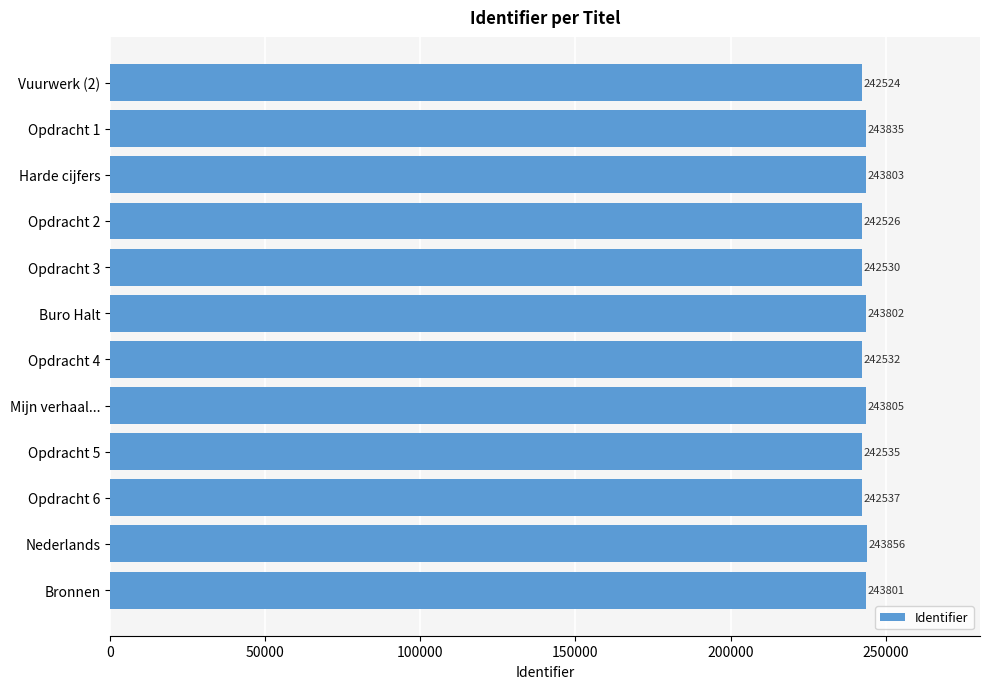

Reading bottom to top, list all the values displayed in this chart.

243801	243856	242537	242535	243805	242532	243802	242530	242526	243803	243835	242524